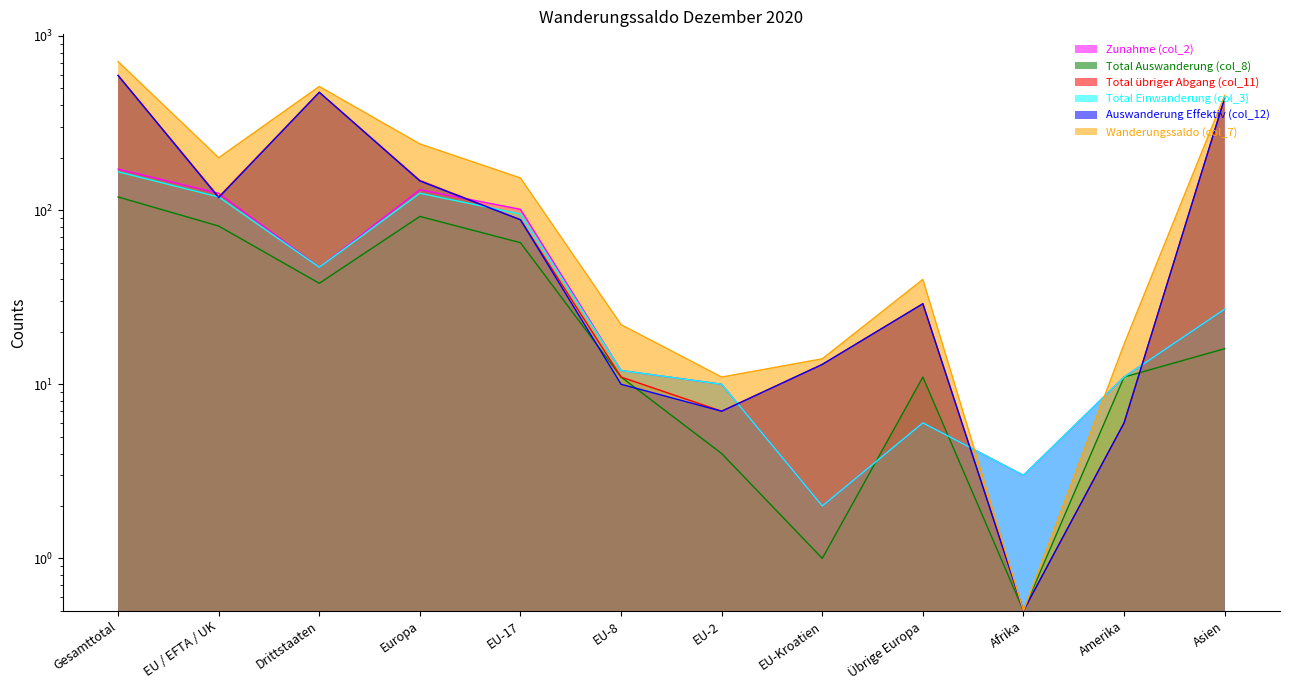

Does the chart display data point markers on the line(s)?

No